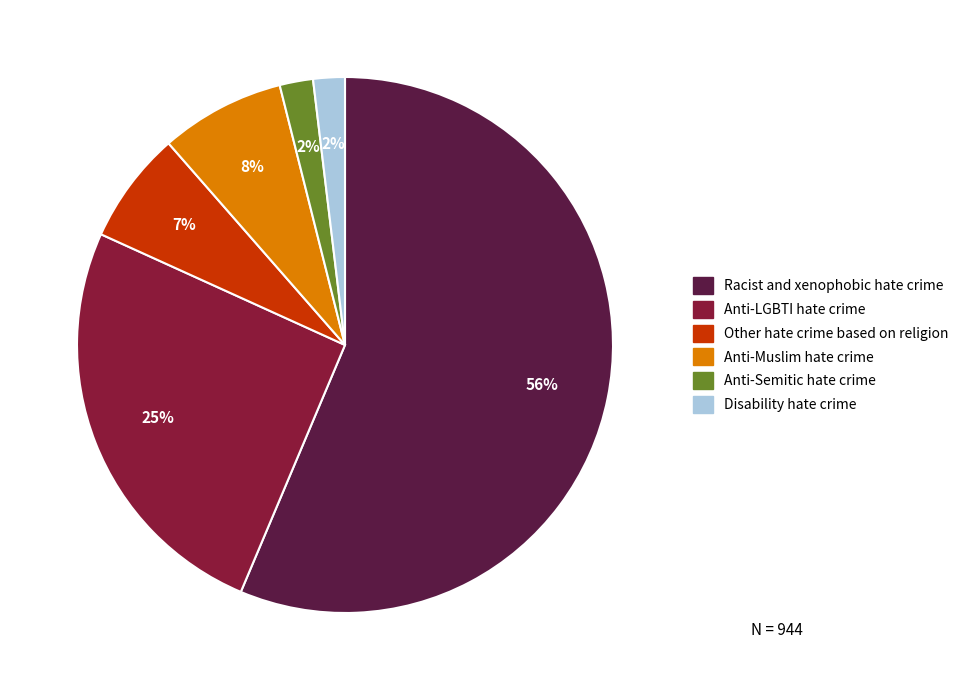

What is the largest slice in the pie chart?

Racist and xenophobic hate crime